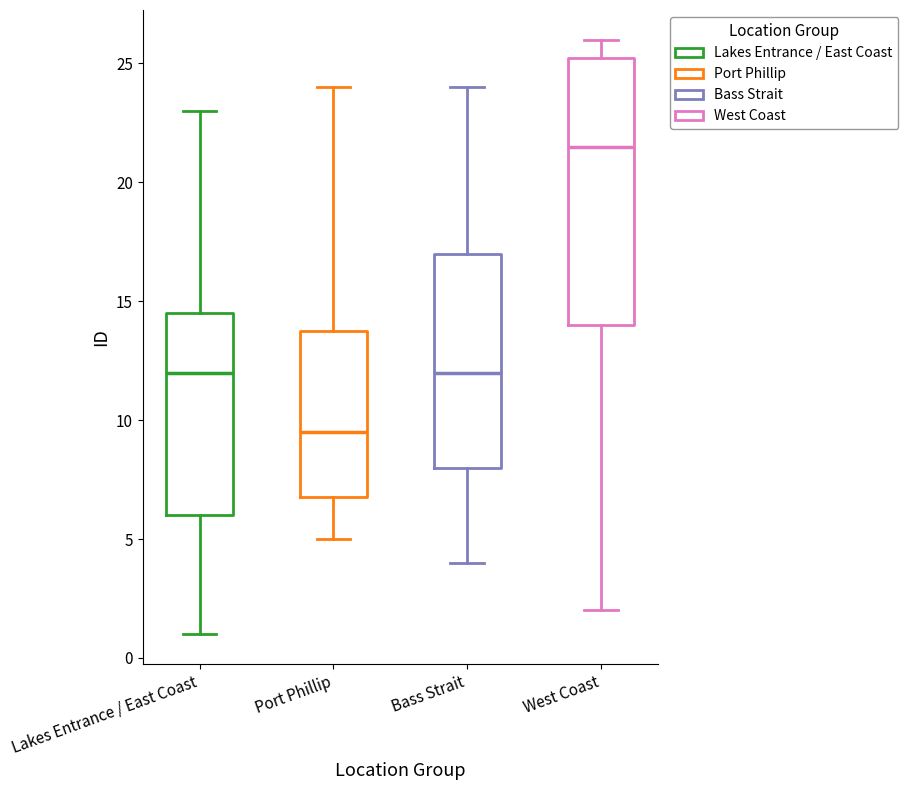

Which box's median line is the lowest?

Port Phillip